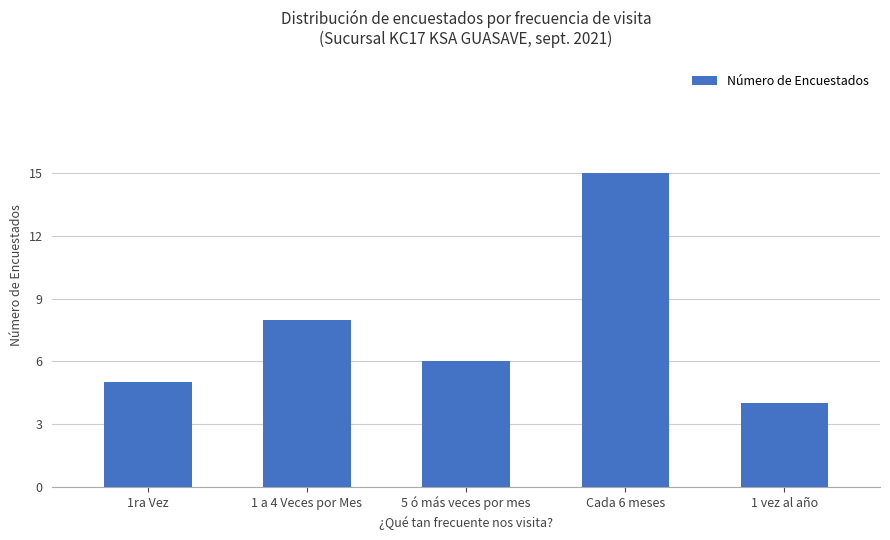

Does the chart contain any negative values?

No